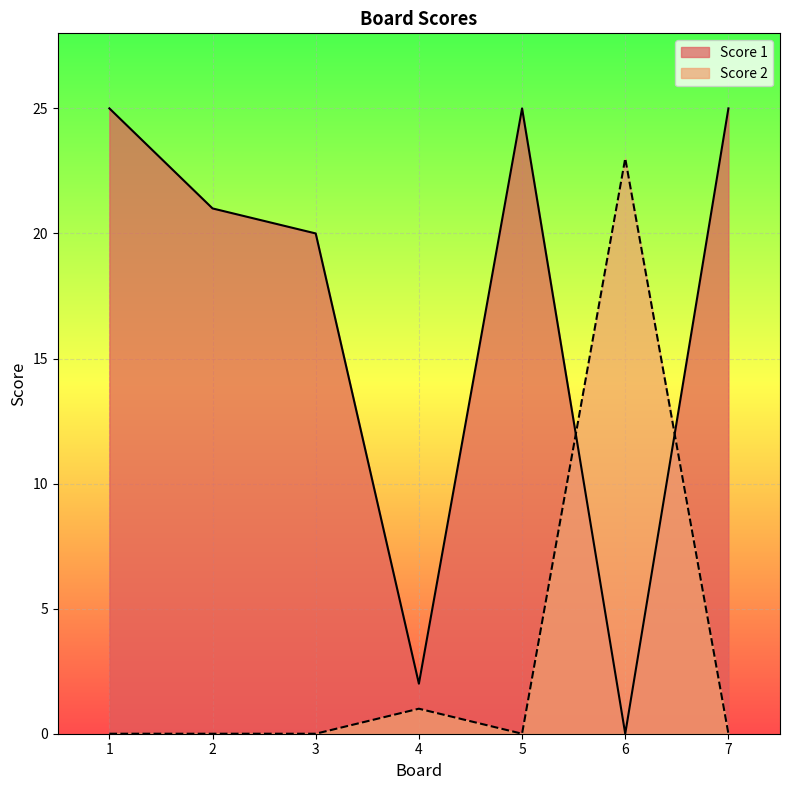

Reading left to right, what are all the values shown in this chart?

Score 1: 25	21	20	2	25	0	25
Score 2: 0	0	0	1	0	23	0